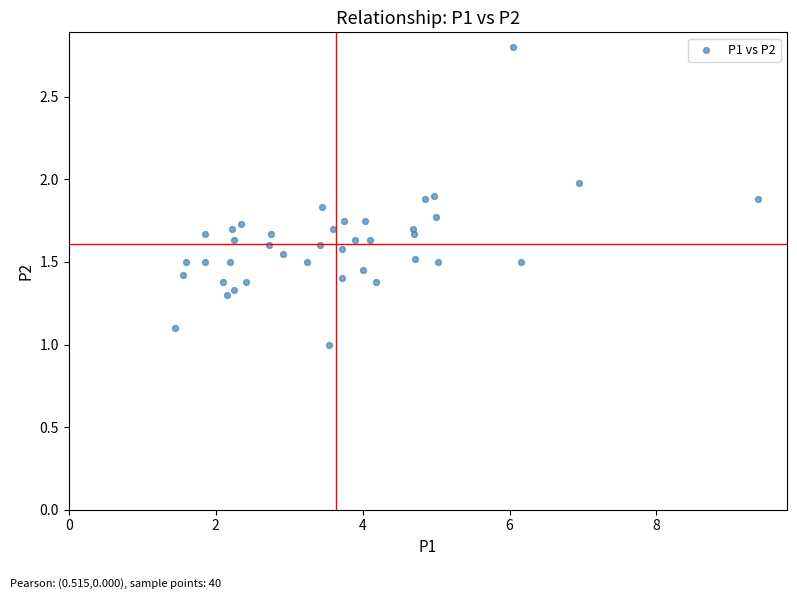

What is the range of X values (max minus min)?

7.9